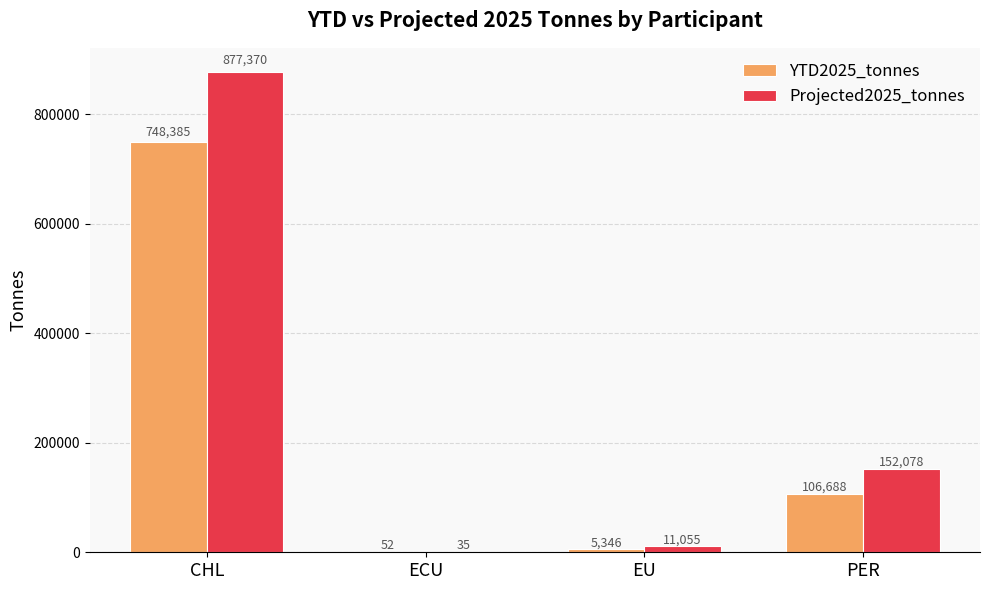

What is the maximum value shown in the chart?

877370.4